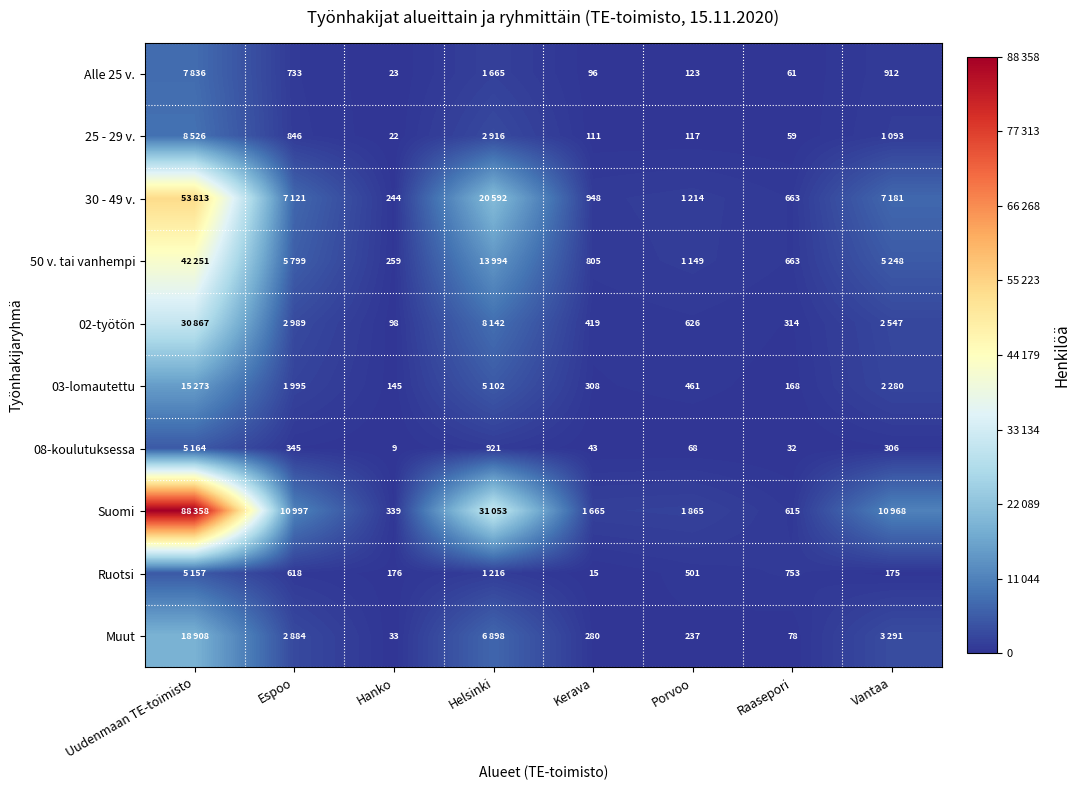

The Suomi series shows 339 at Hanko. True or false?

True